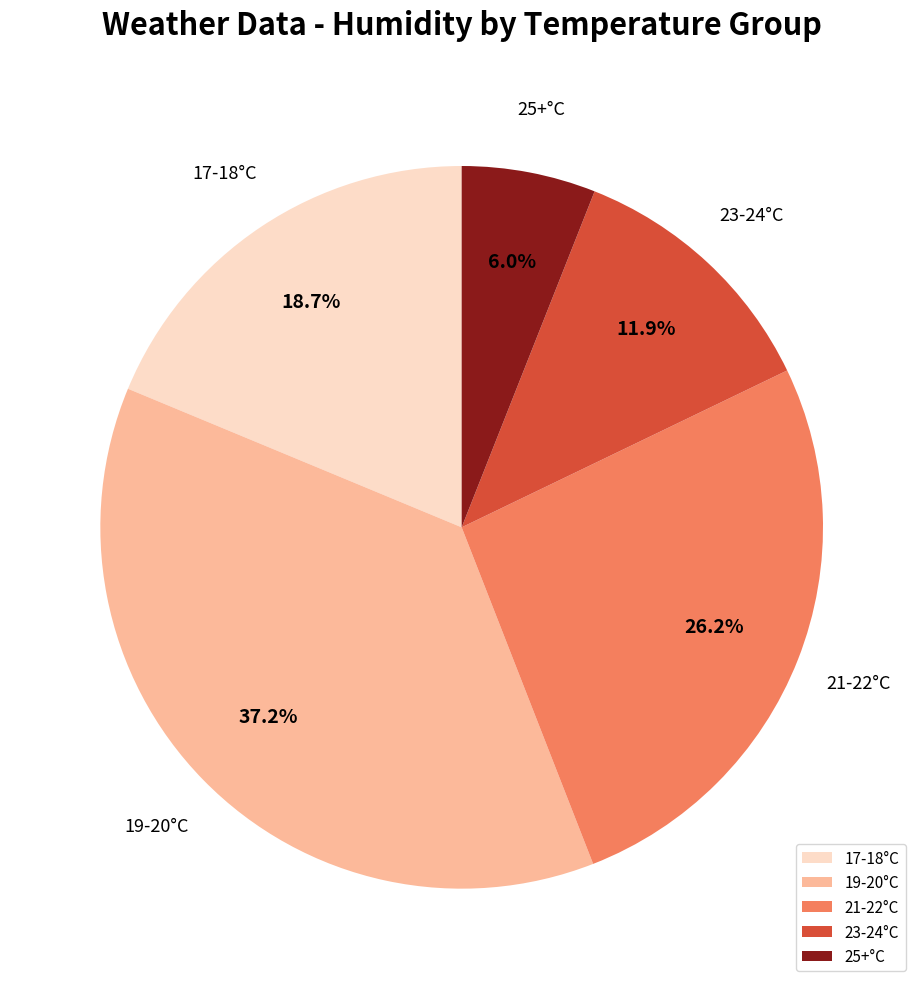

Combined, do 21-22°C and 17-18°C account for over 50%?

No